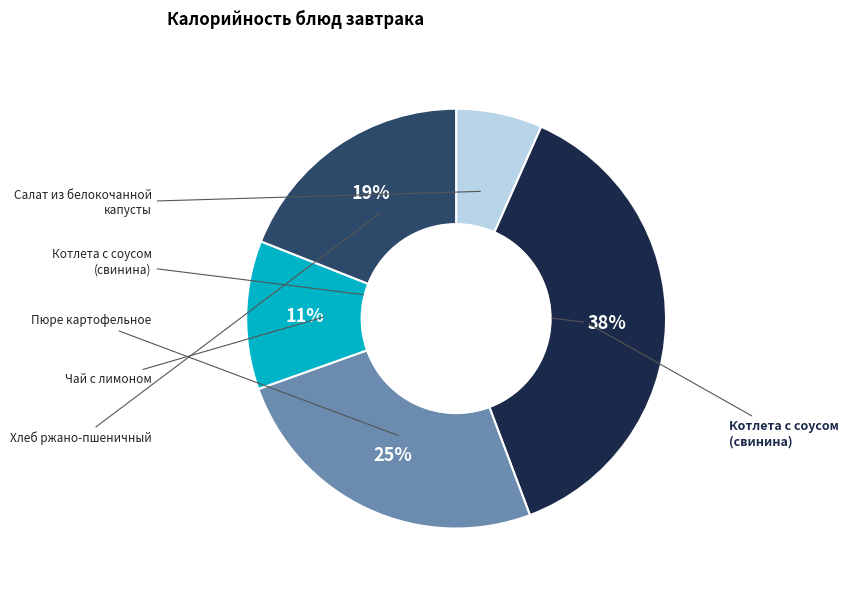

To the nearest percent, what is the difference between the largest and smallest slice percentages?

31%